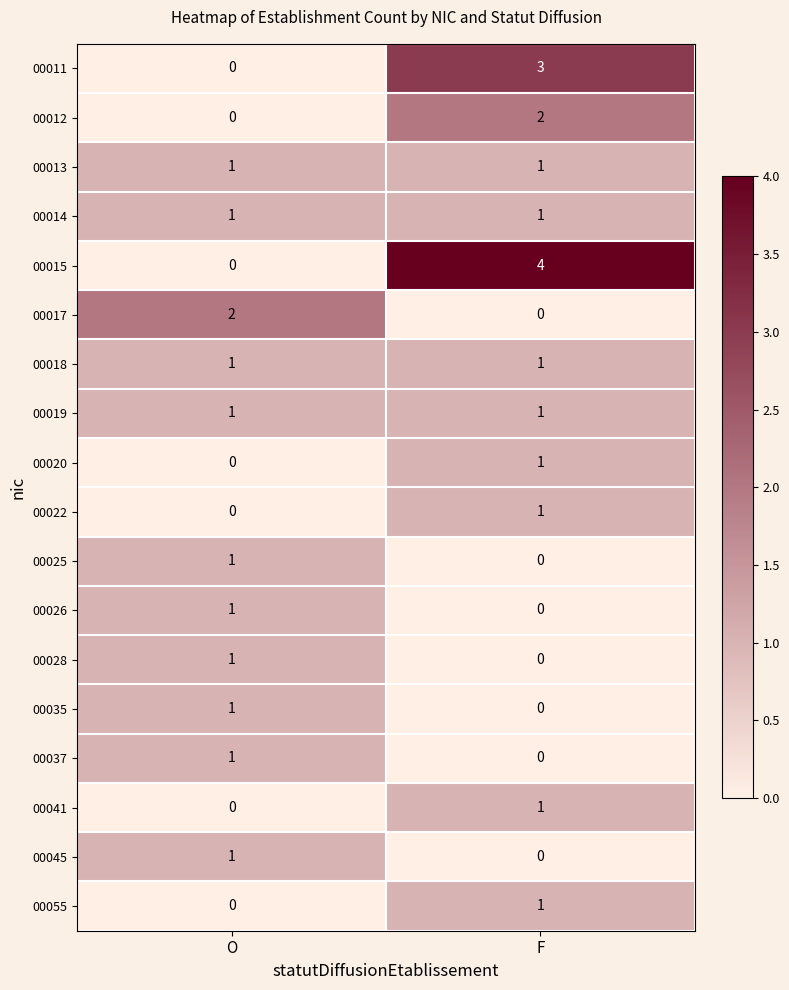

Which series changed the most between O and F?

00015